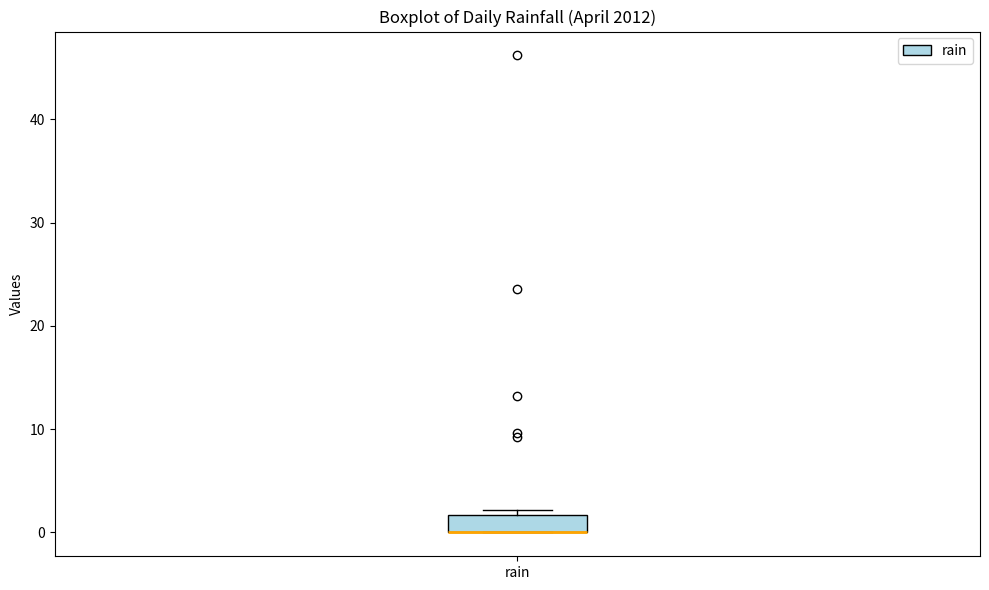

Read this box plot against the y-axis: the position of the median line, the range covered by the box, and the ends of both whiskers. The values are not printed on the chart, so give them approximately, as read against the axis.

median 0 (drawn on the box's lower edge), box 0 to 2, whiskers 0 to 2 (just above the box's upper edge)